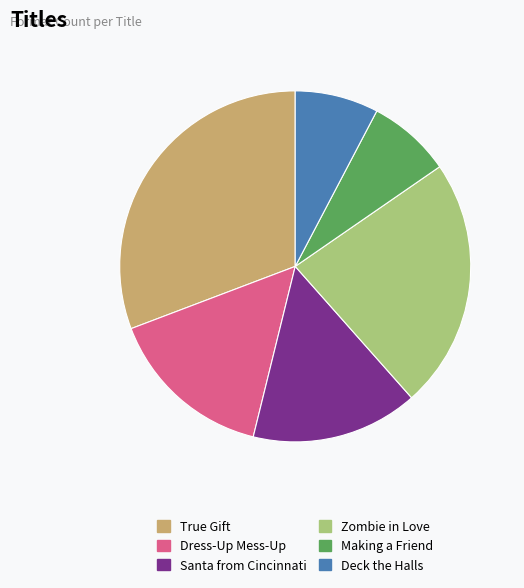

Which has a higher value, Santa from Cincinnati or True Gift?

True Gift